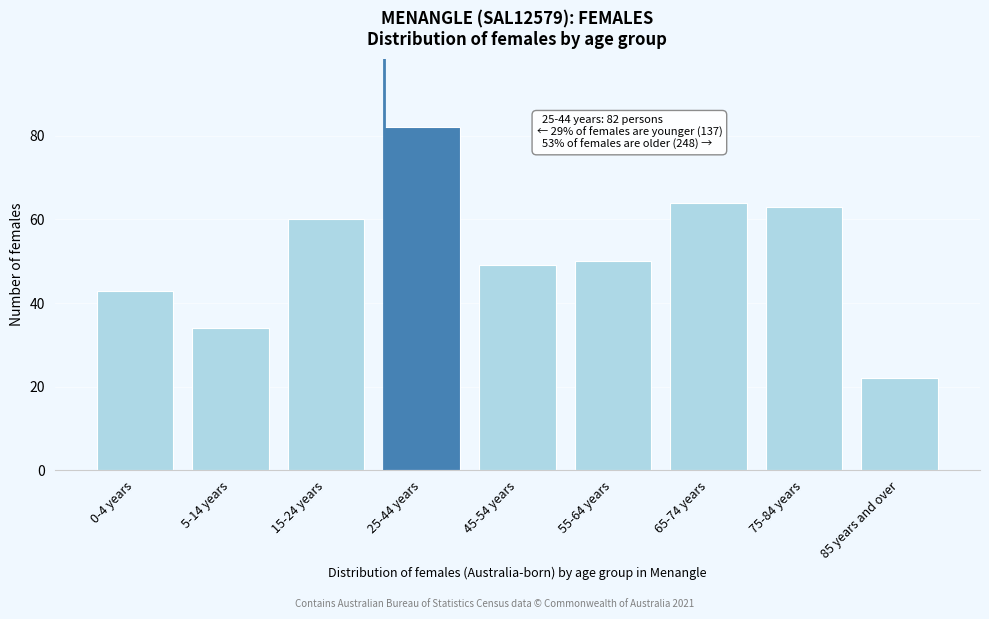

Reading left to right, transcribe all the data shown in this chart.

0-4 years=43	5-14 years=34	15-24 years=60	25-44 years=82	45-54 years=49	55-64 years=50	65-74 years=64	75-84 years=63	85 years and over=22